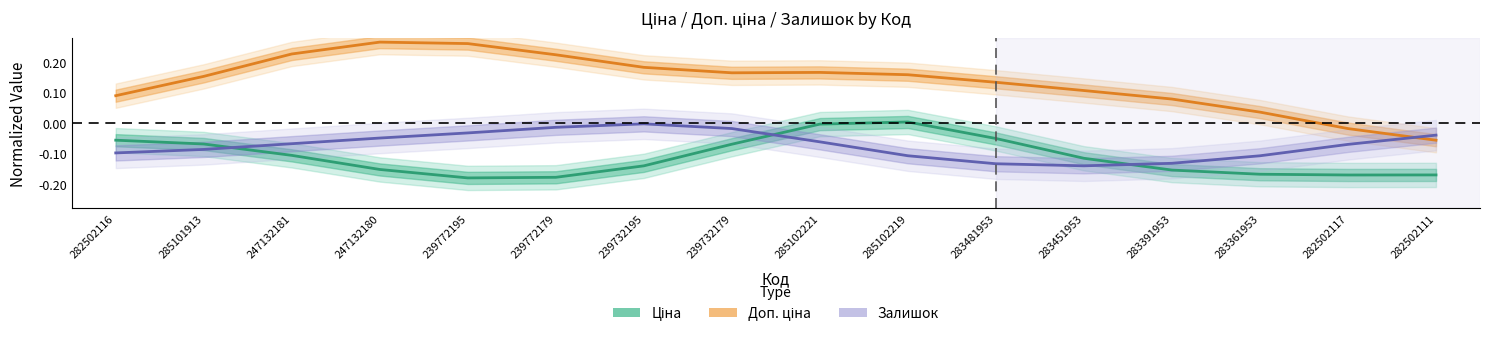

True or false: Доп. ціна has a value of 0.0 at 283451953.

False